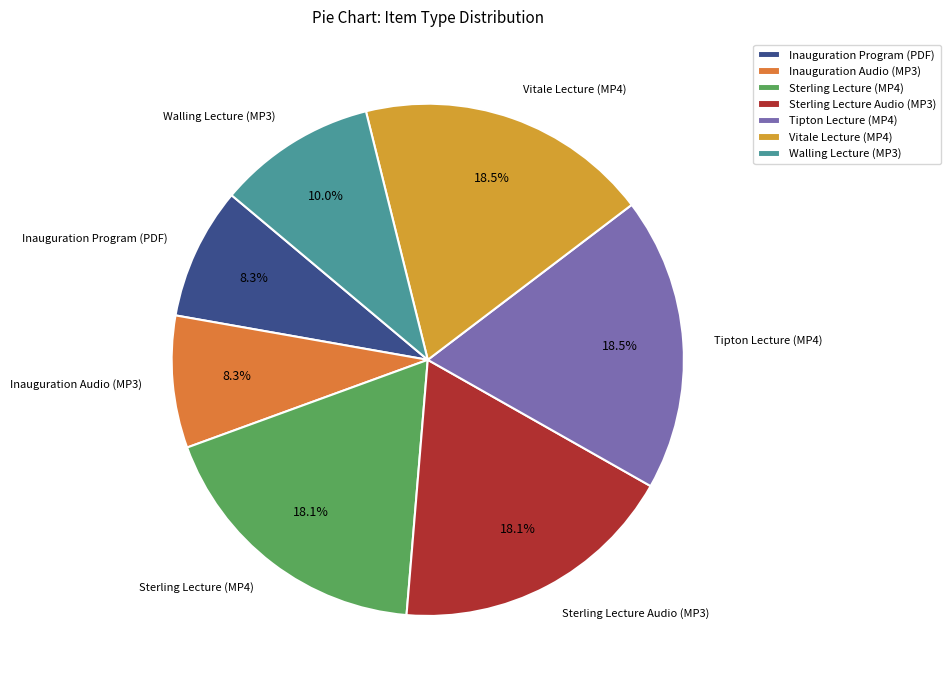

Is the sum of Sterling Lecture (MP4) and Inauguration Program (PDF) greater than half?

No